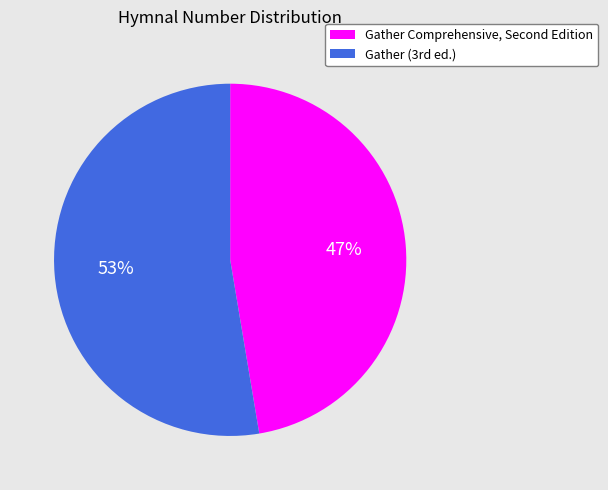

Is there a majority slice in this chart?

Yes